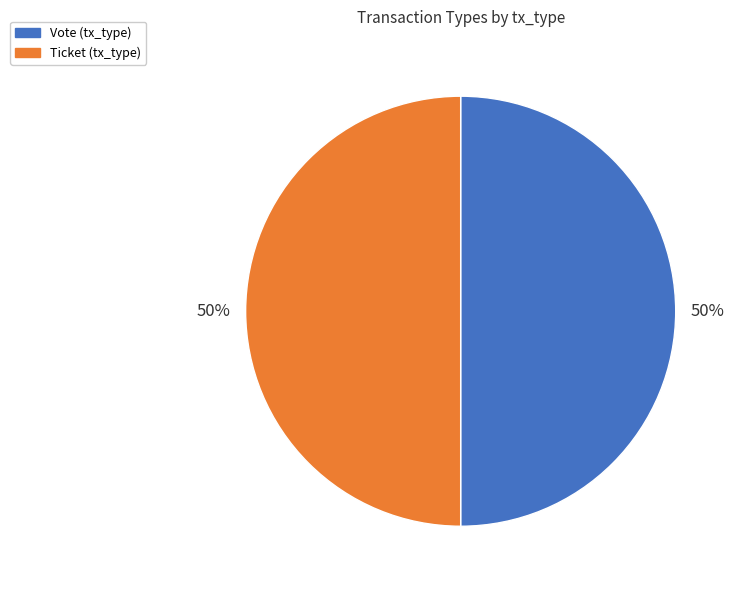

To the nearest percent, what is the average slice percentage?

50%